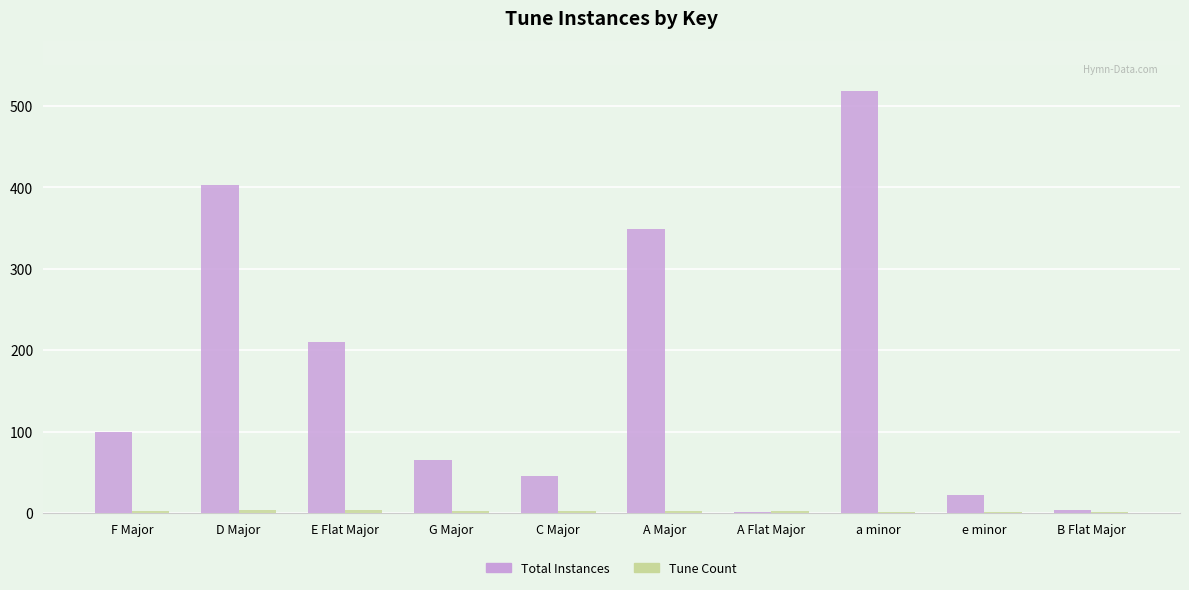

At which label is Total Instances closest to 259?

E Flat Major